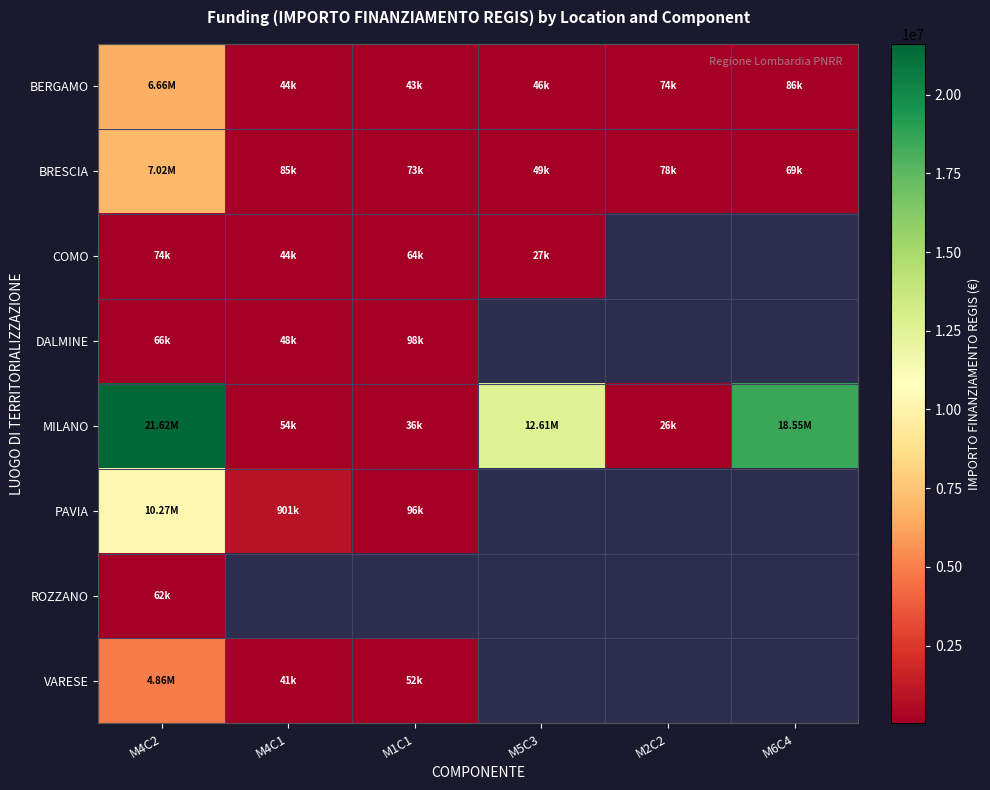

At which label does MILANO first exceed 12608826?

M4C2